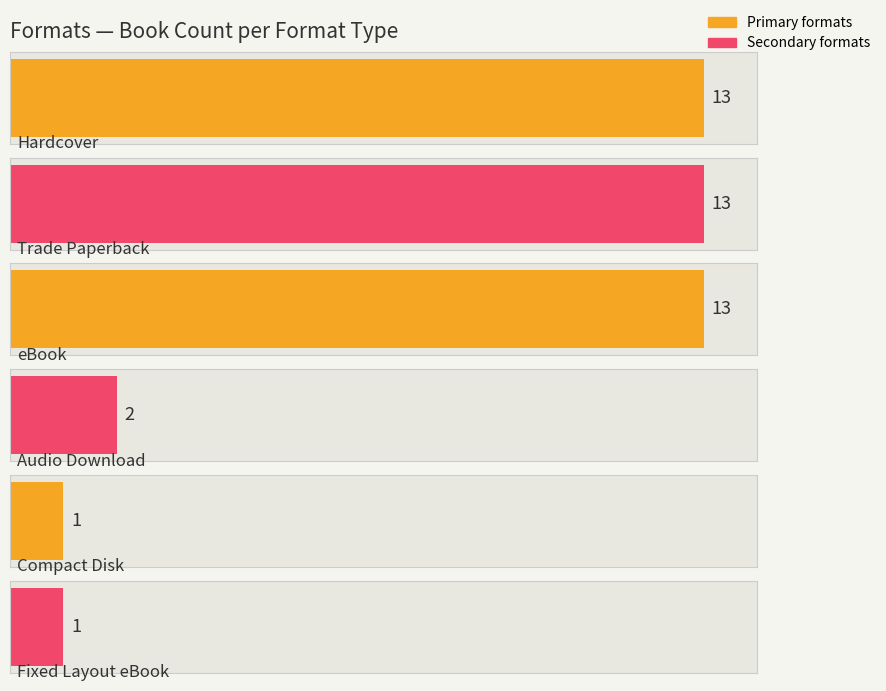

True or false: the data shows 1 at Millie Daisy Storm.

False